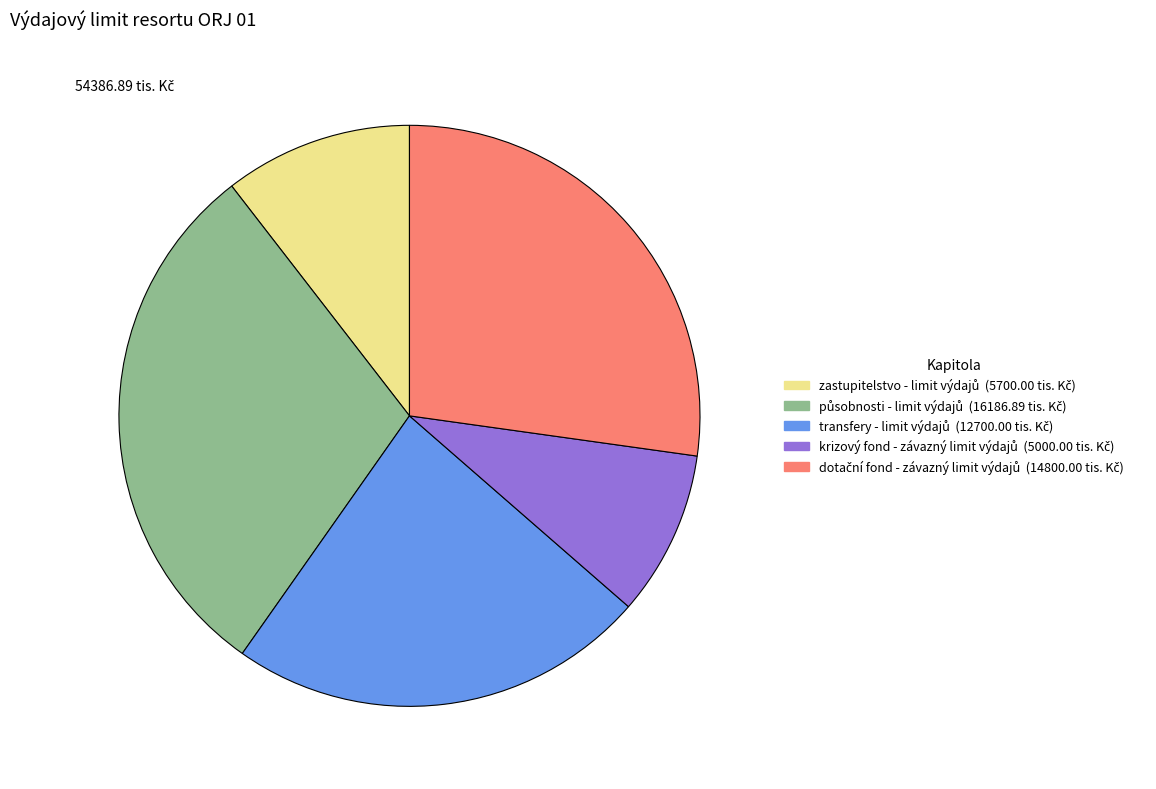

Does any single category account for the majority?

No